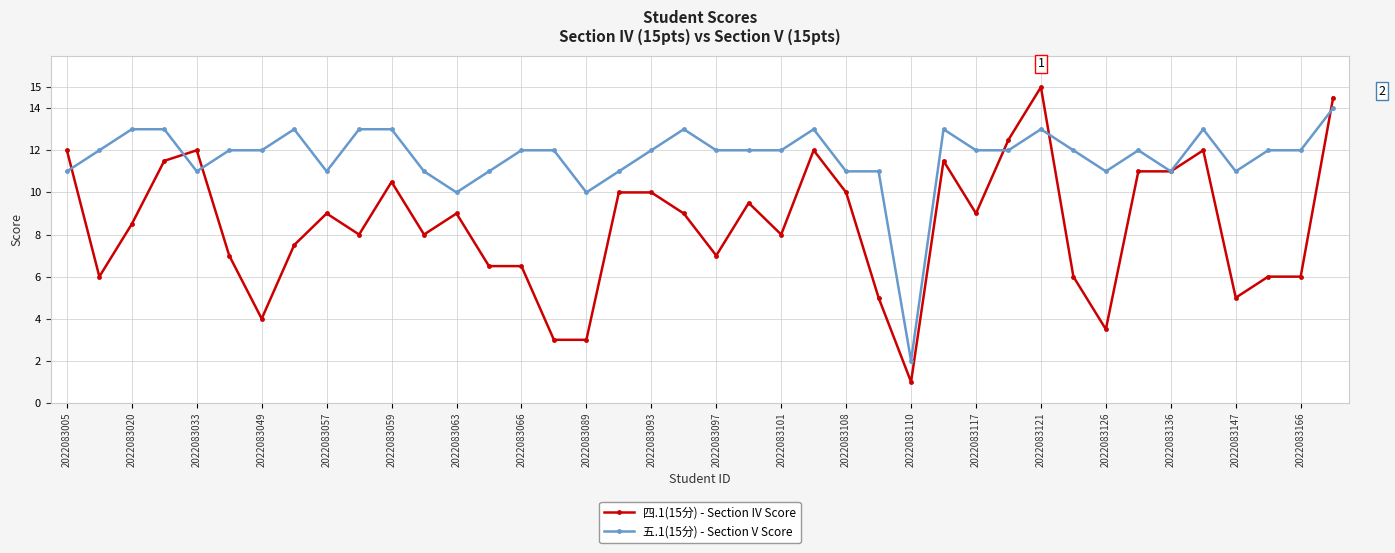

What is the maximum value for 四.1(15分) - Section IV Score?

15.0